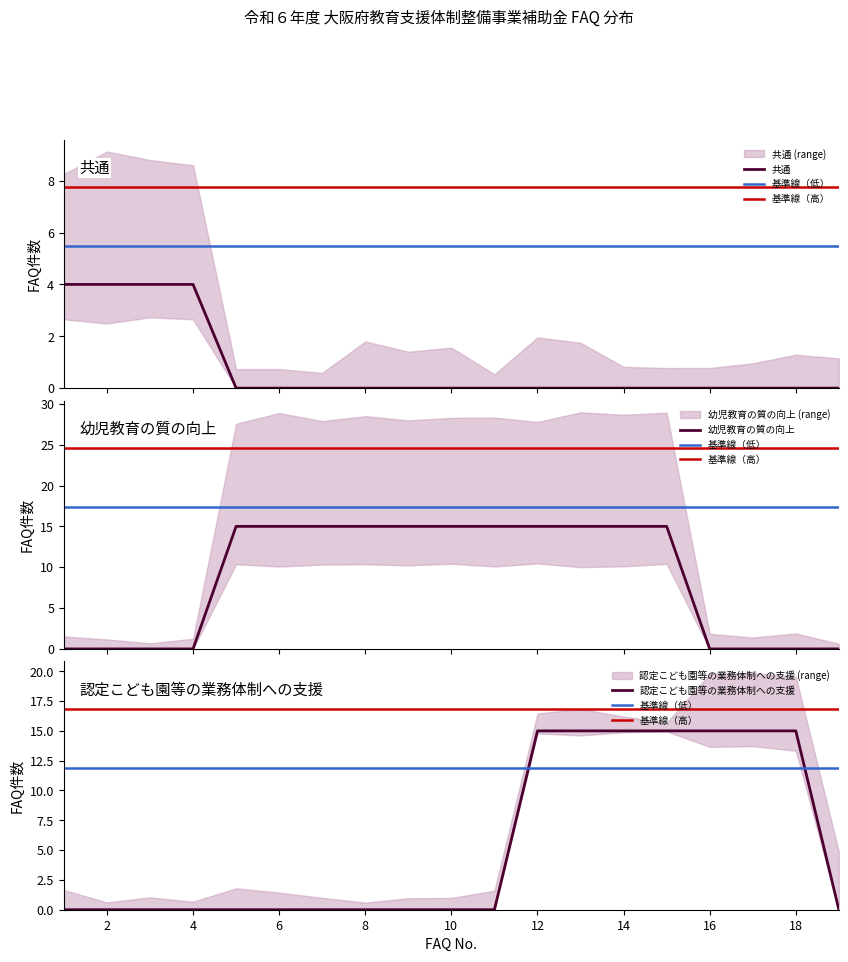

How many data points in 共通 are above 0?

4